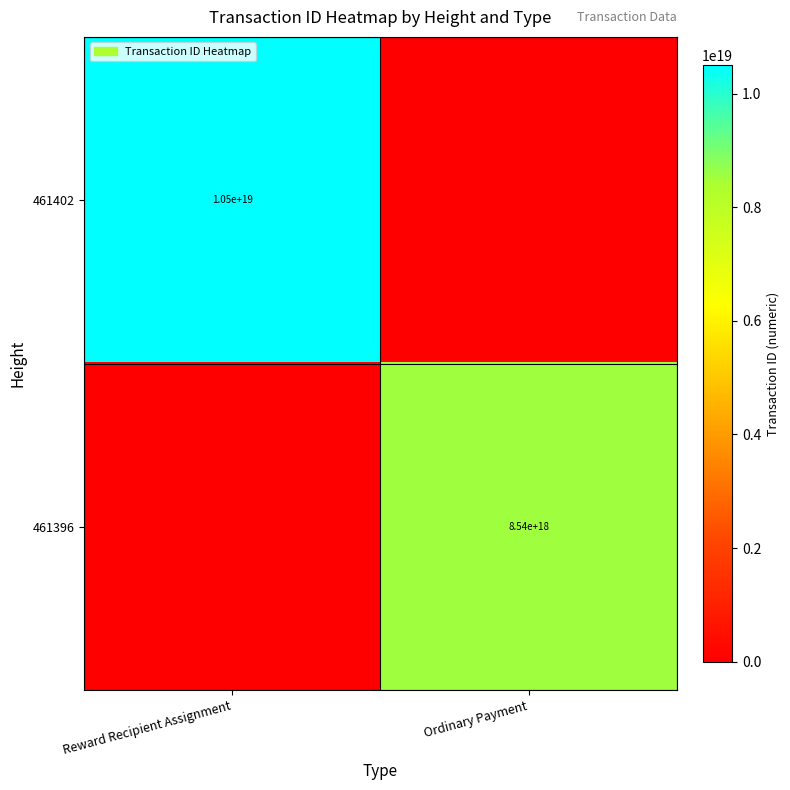

What is the spread (max minus min) of values at Reward Recipient Assignment?

10494371633656952832